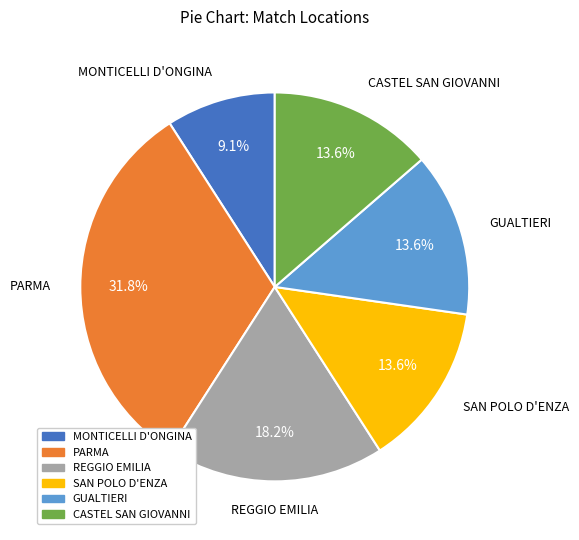

Which has a higher value, CASTEL SAN GIOVANNI or REGGIO EMILIA?

REGGIO EMILIA